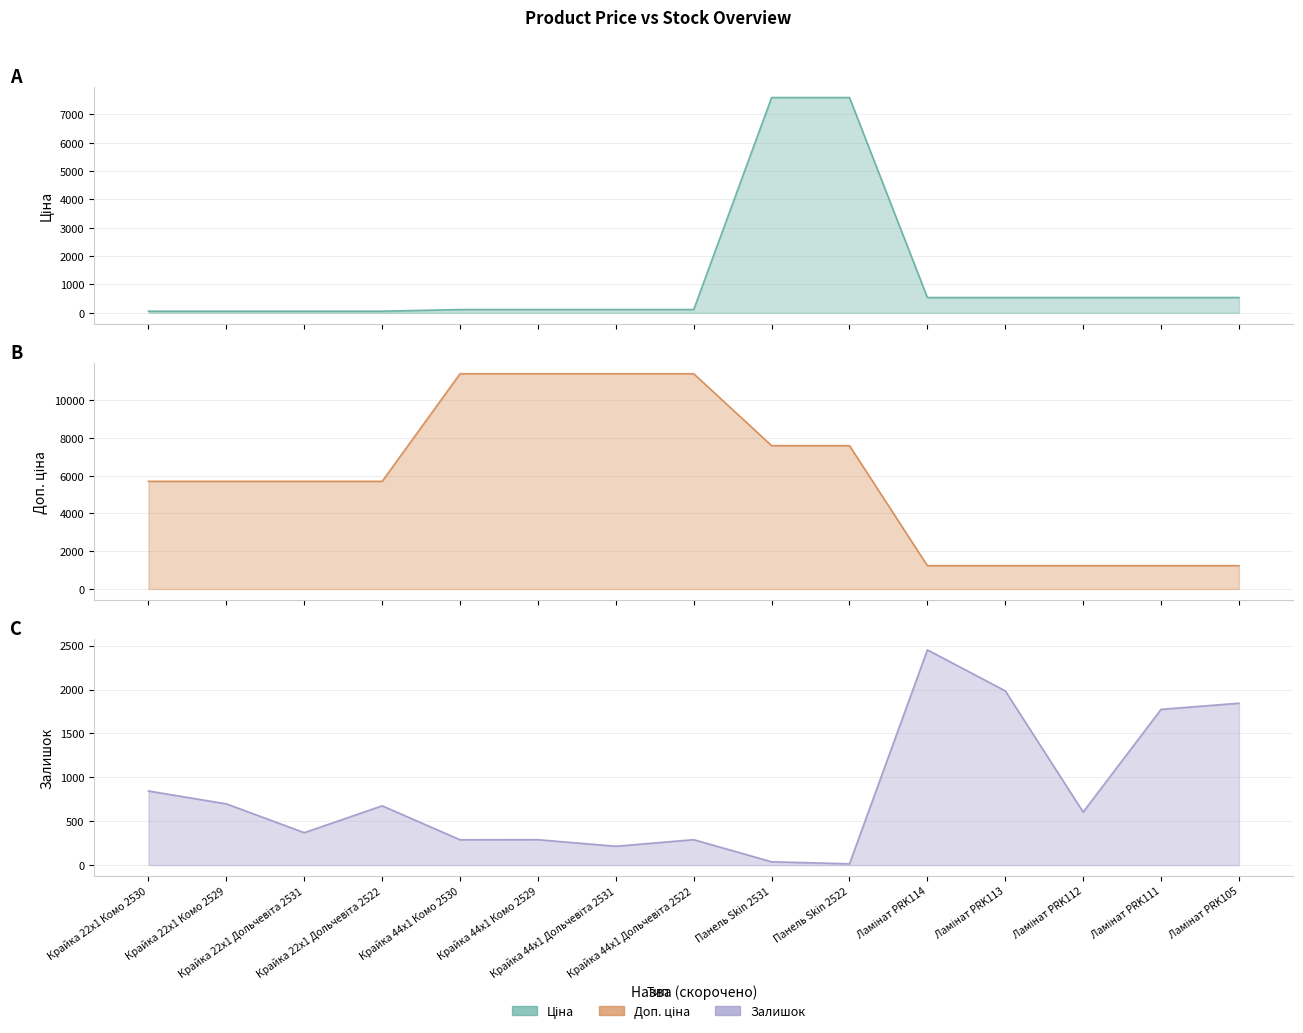

What is the label of the 11th point from the right?

Крайка 44x1 Комо 2530